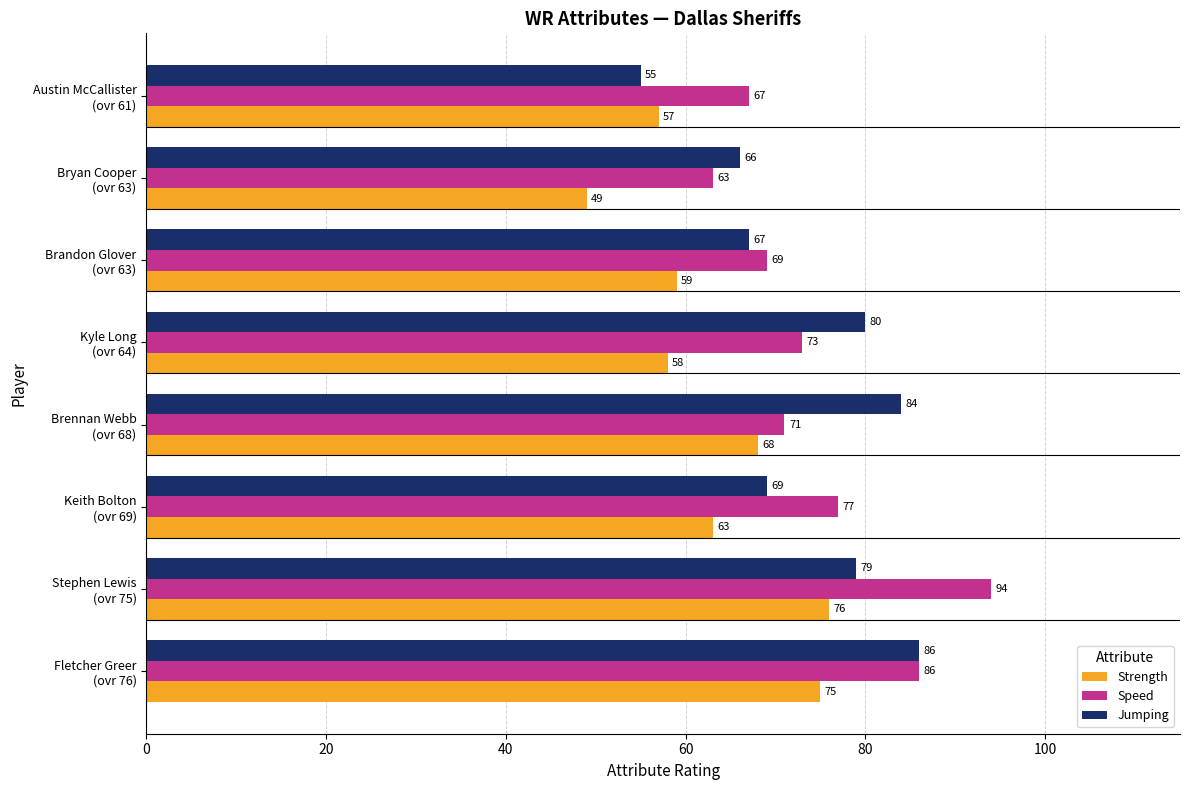

What is the maximum value shown in the chart?

94